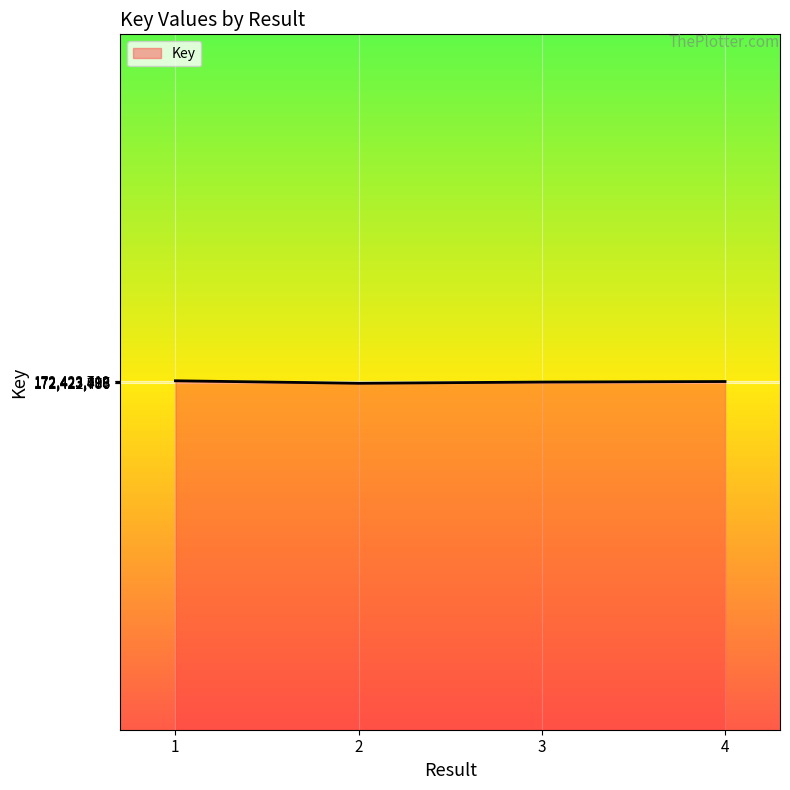

What is the ratio of the value at 3 to the value at 1?

1.0